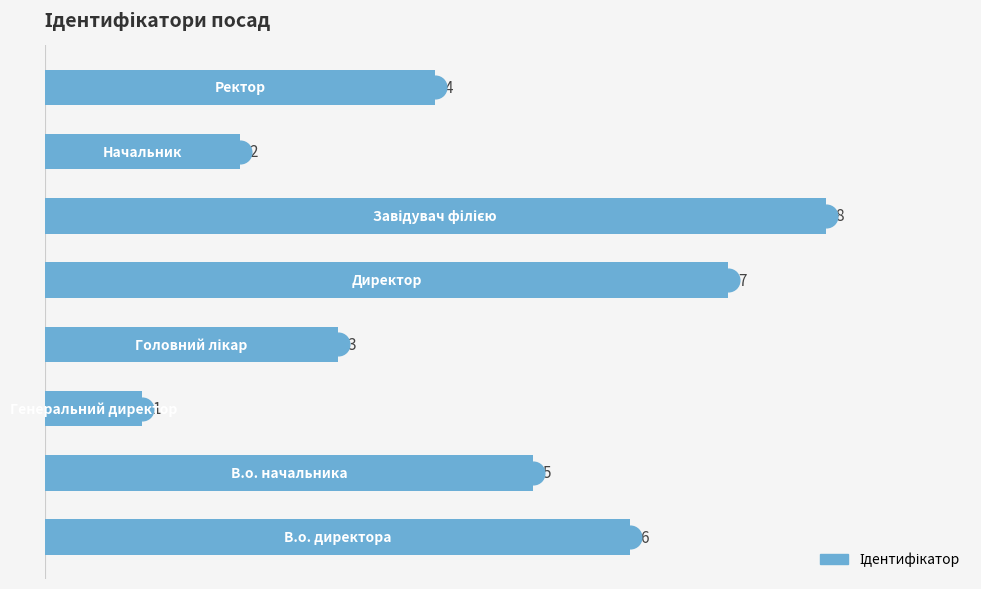

What is the maximum value shown in the chart?

8